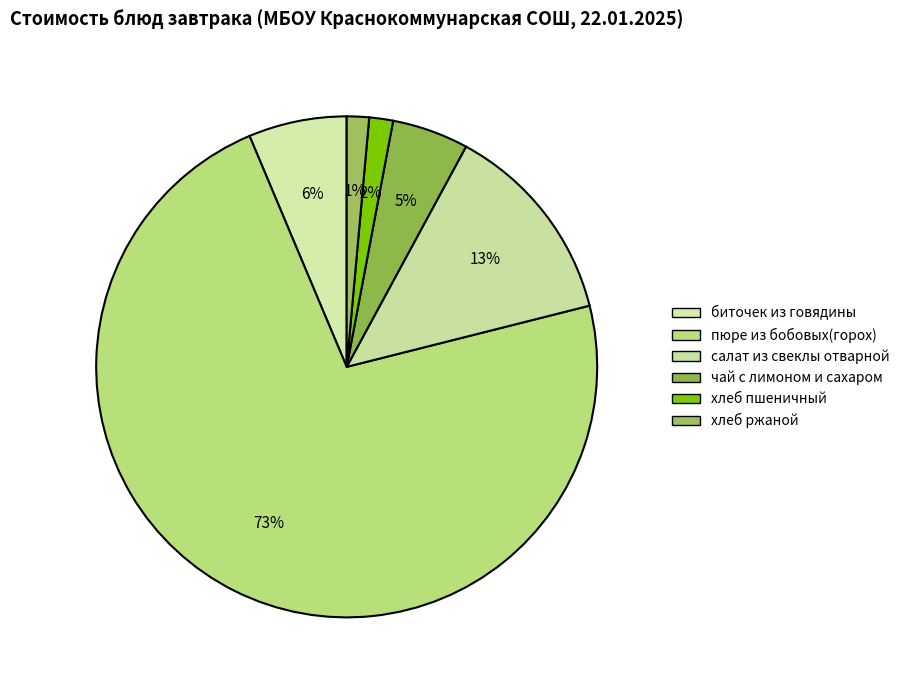

Rank the categories by value from highest to lowest.

пюре из бобовых(горох), салат из свеклы отварной, биточек из говядины, чай с лимоном и сахаром, хлеб пшеничный, хлеб ржаной